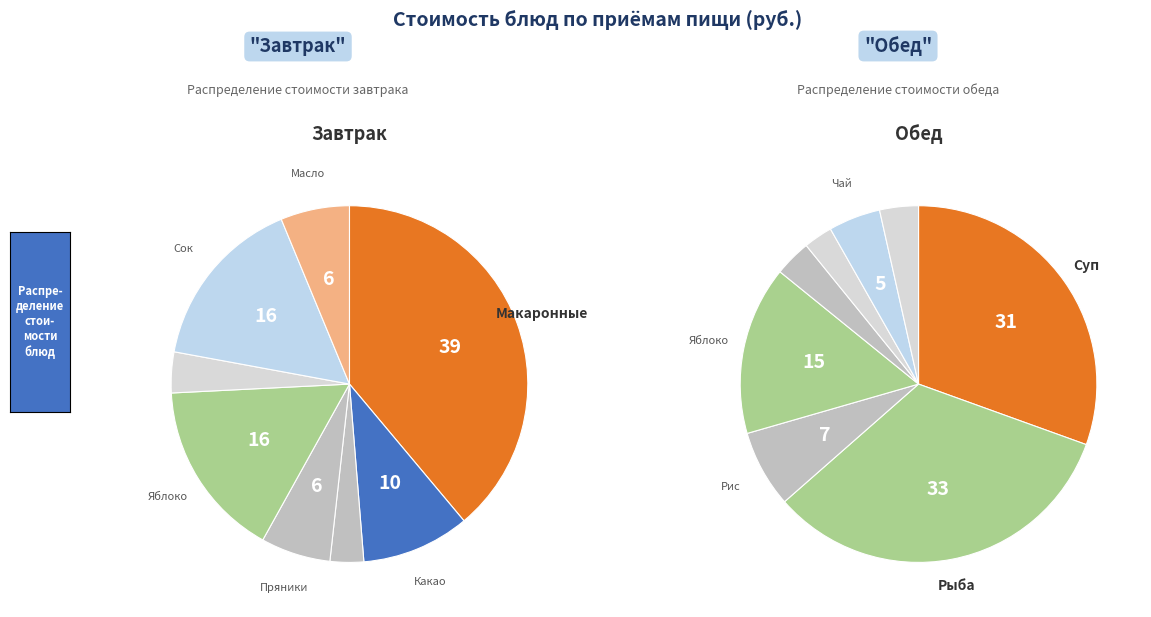

How many slices are in this pie chart?

8